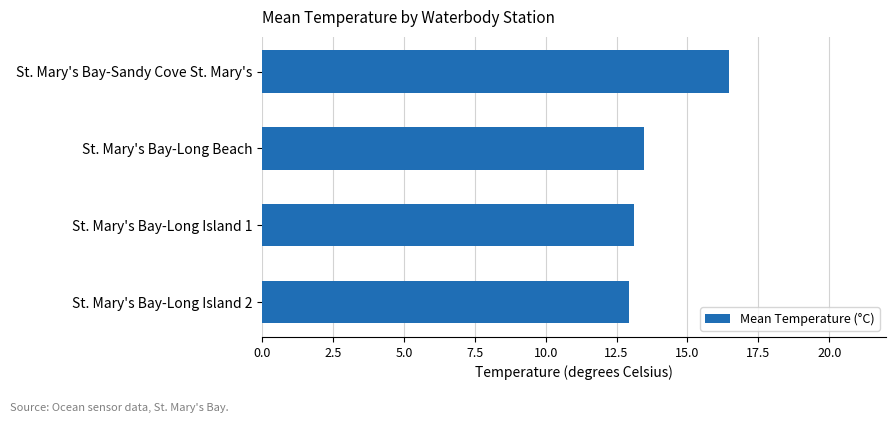

True or false: the data shows 7.7 at St. Mary's Bay-Long Beach.

False